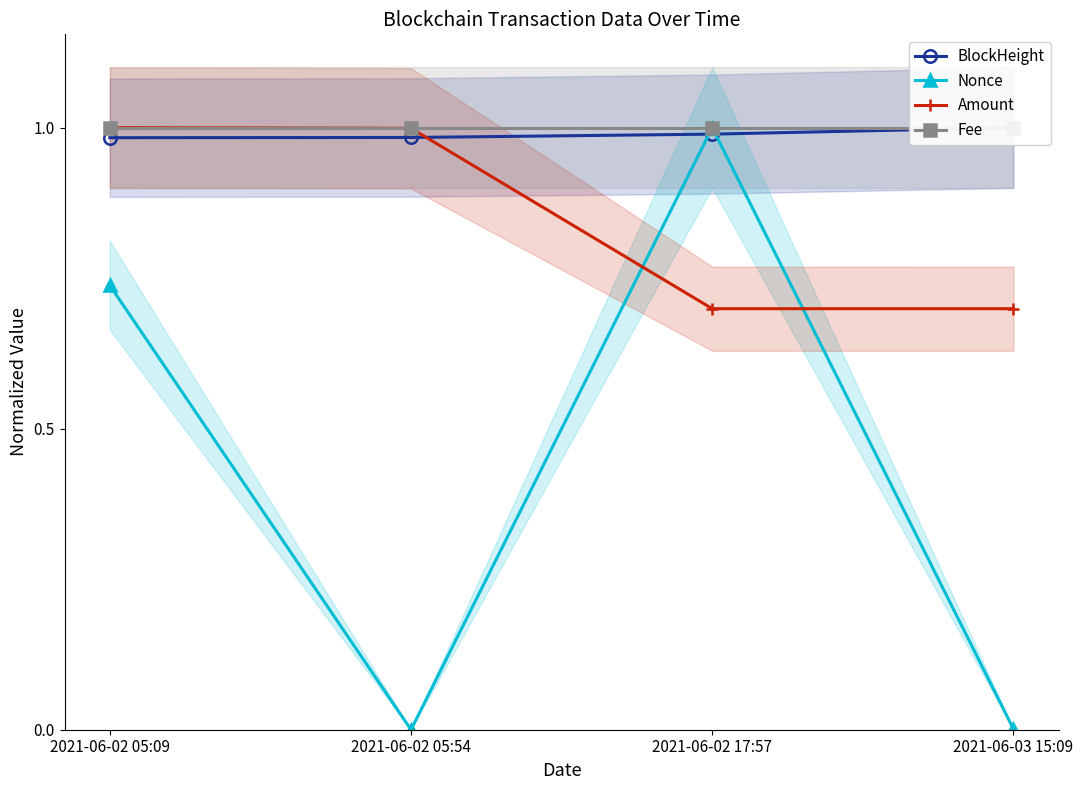

Between 2021-06-02 05:09 and 2021-06-02 17:57, which series saw the biggest shift?

Amount